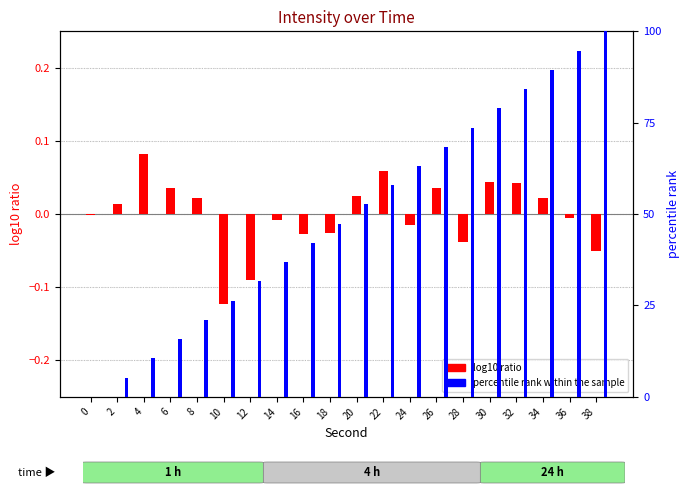

Which series has the largest total across all categories?

percentile rank within the sample